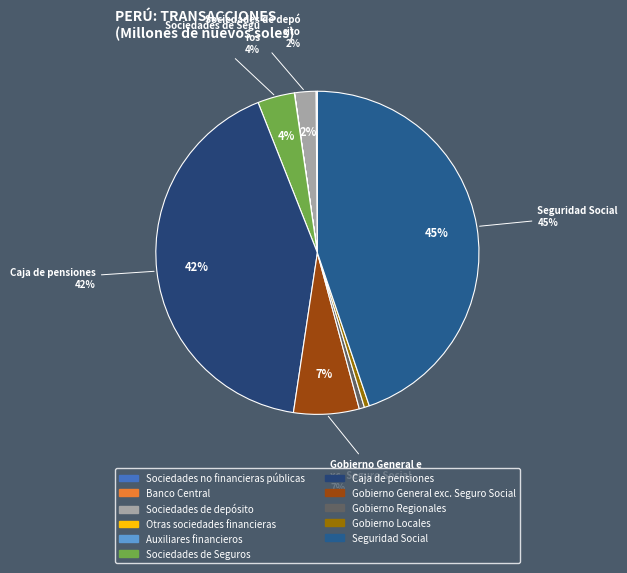

Which has a higher value, Gobierno General exc. Seguro Social or Sociedades de Seguros?

Gobierno General exc. Seguro Social